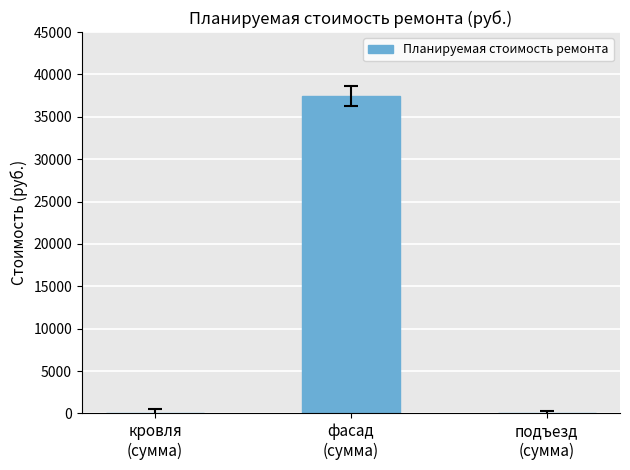

What is the average value?

12474